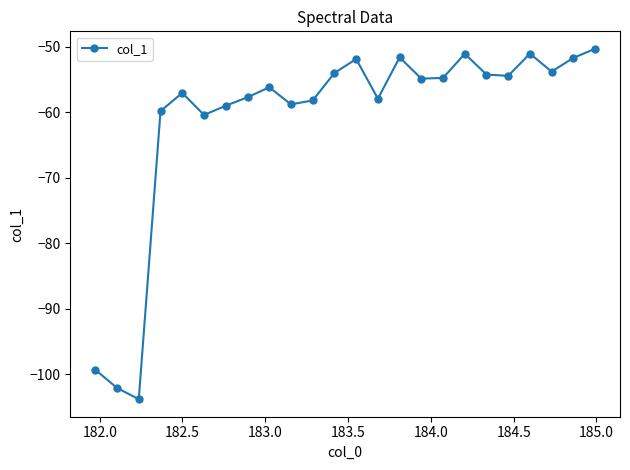

What is the difference between the maximum and minimum values?

53.5